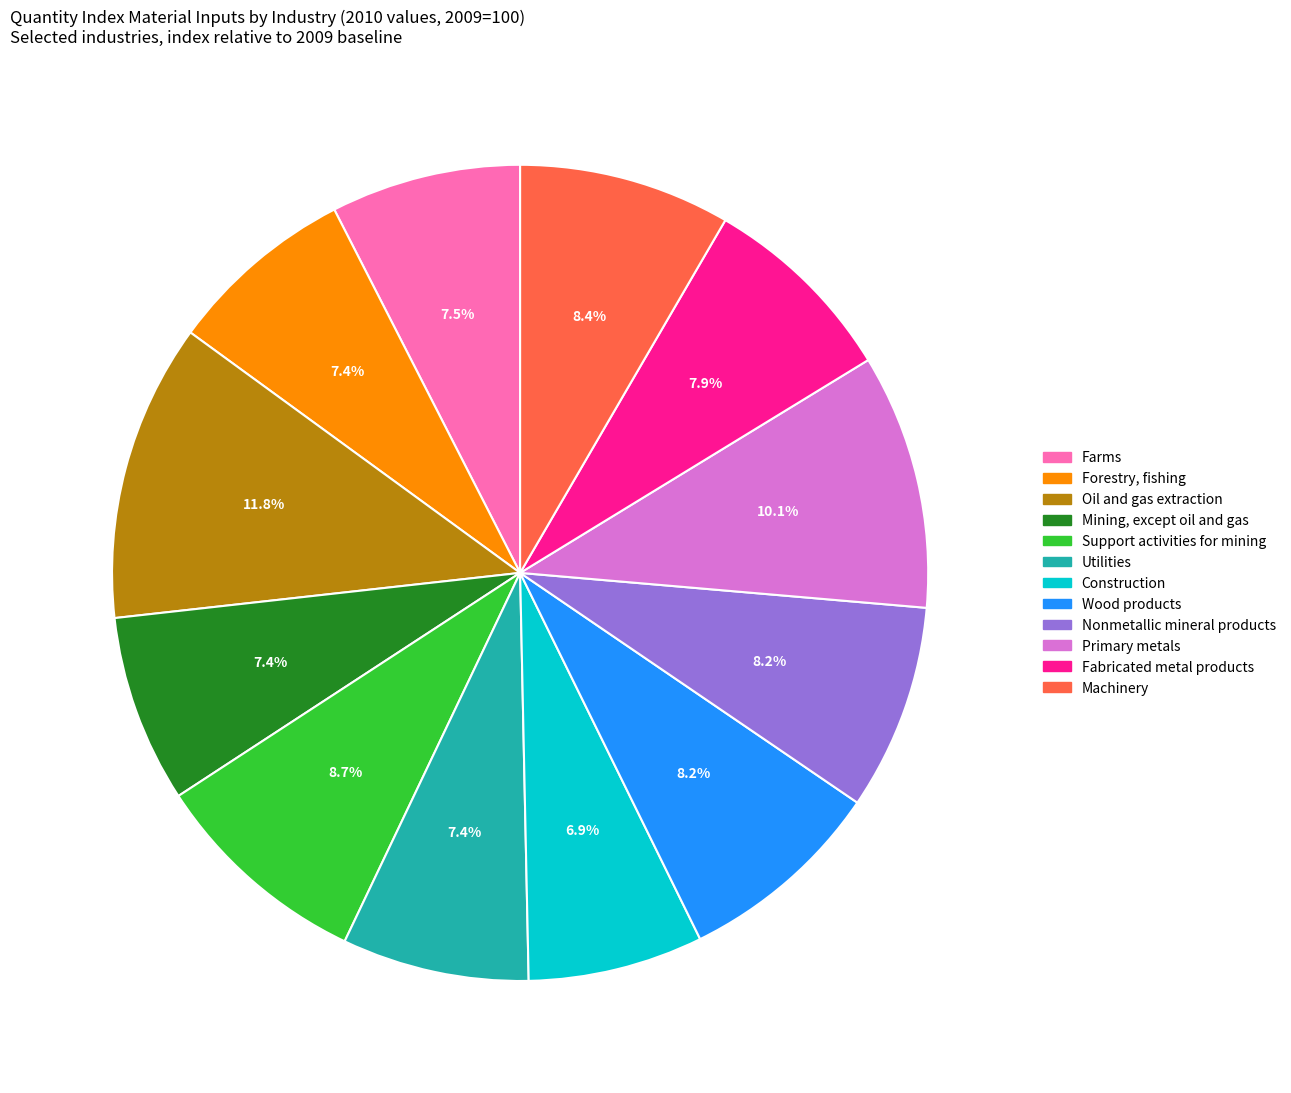

Which slice is the largest?

Oil and gas extraction